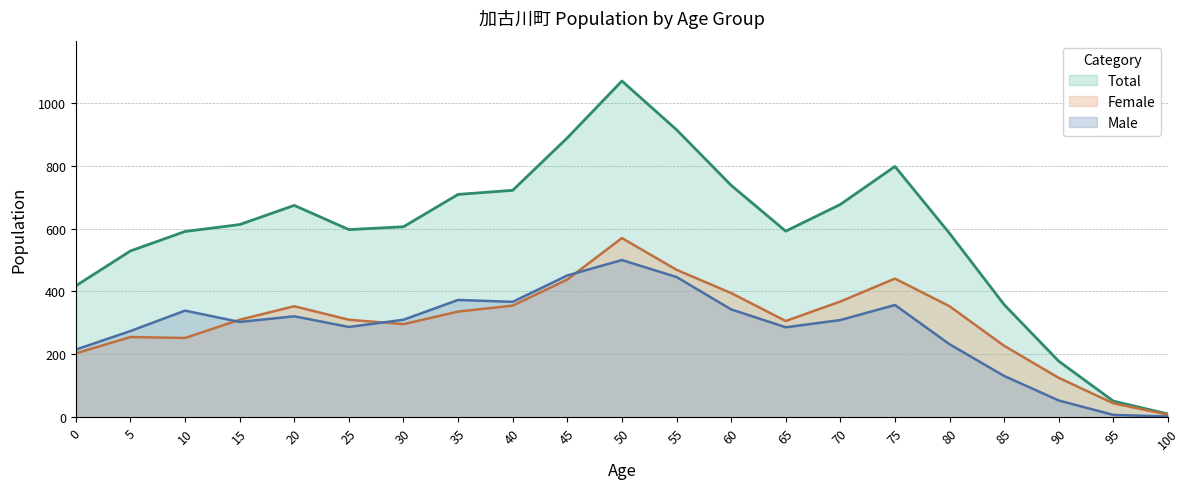

What is the difference between the highest and lowest values at 65?

306